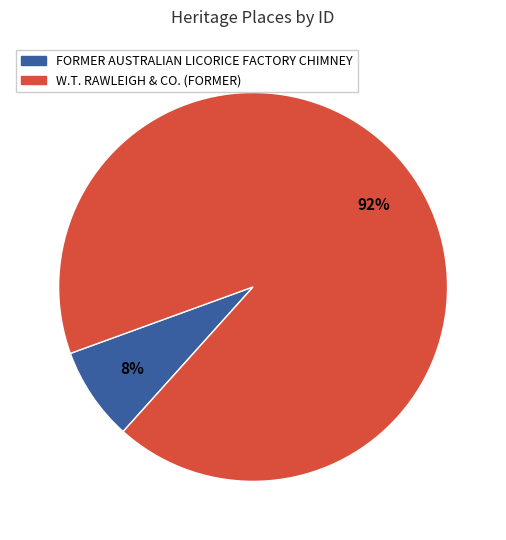

Is it true that W.T. RAWLEIGH & CO. (FORMER) is 92% of the pie?

True